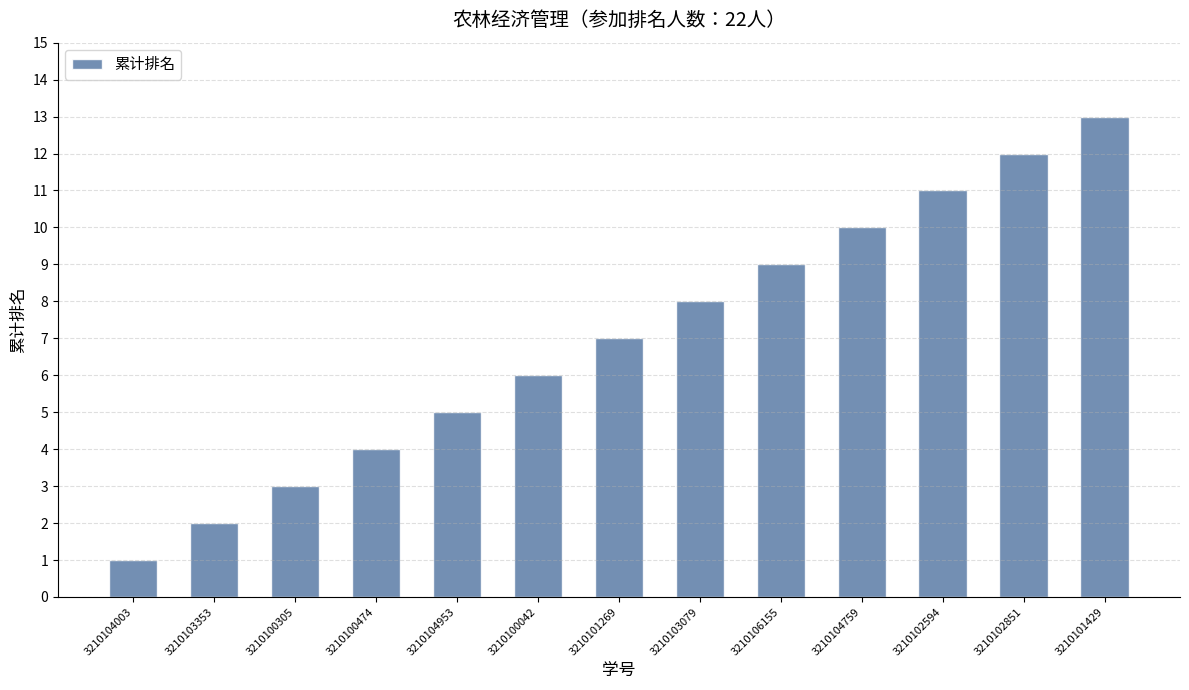

What is the label of the 6th bar from the left?

3210100042